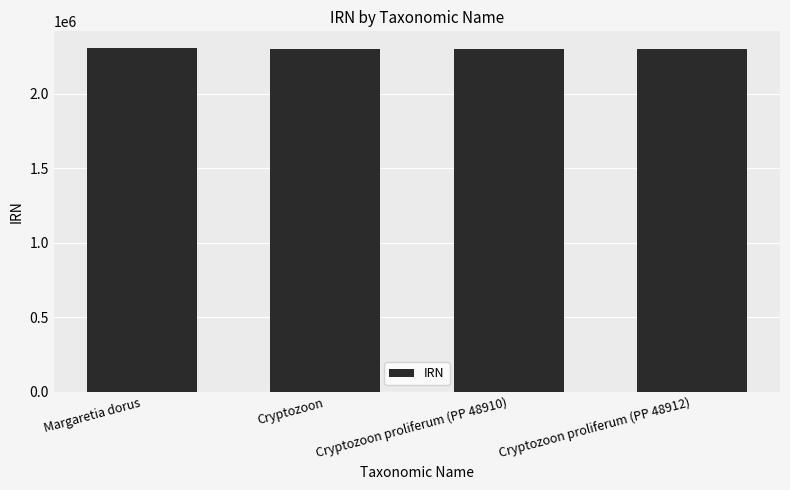

Are the bars horizontal?

No